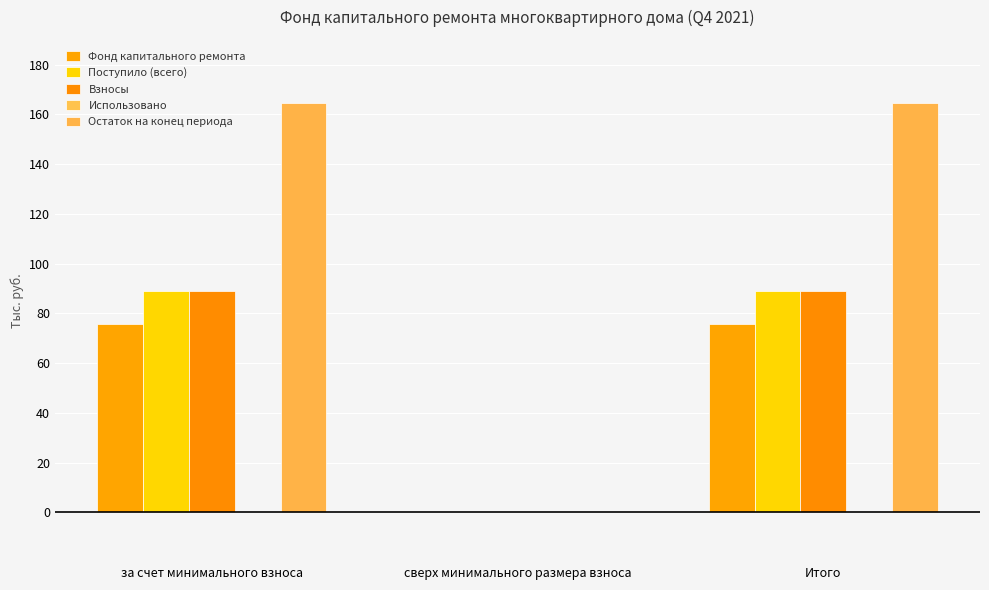

Which series has the largest total across all categories?

Остаток на конец периода